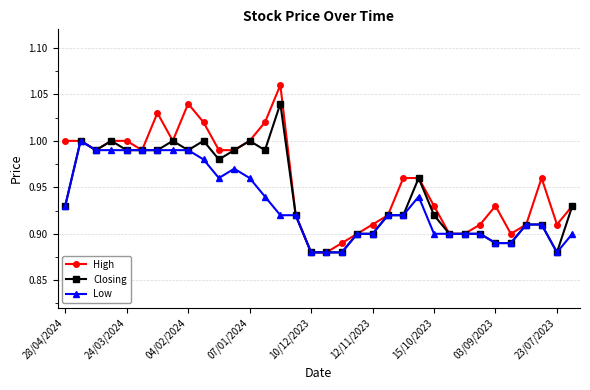

Rank the series by their average value, from lowest to highest.

Low, Closing, High